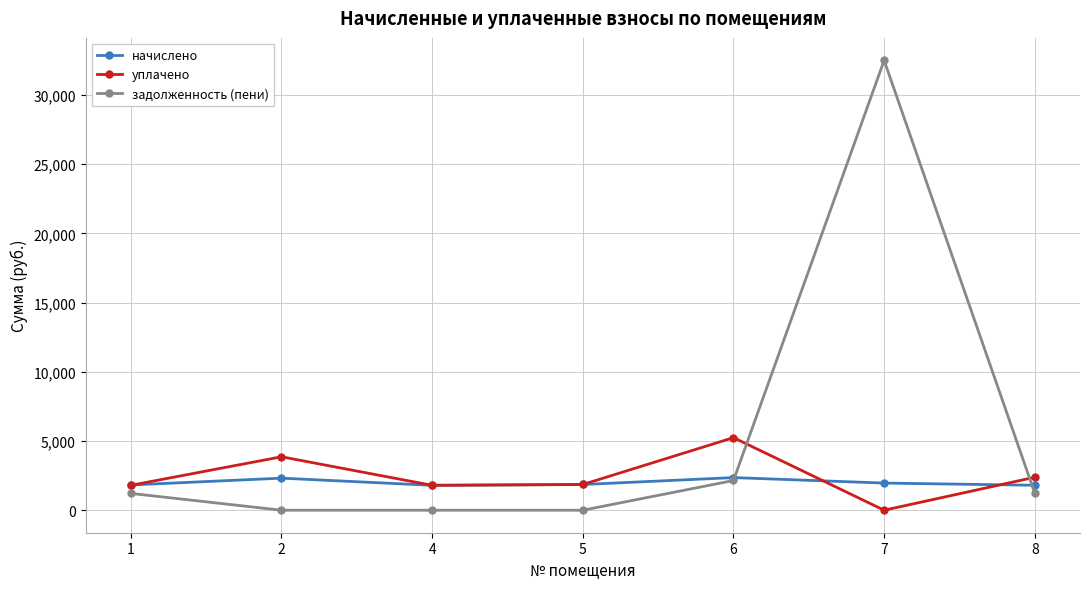

Between 2 and 4, which series saw the biggest shift?

уплачено